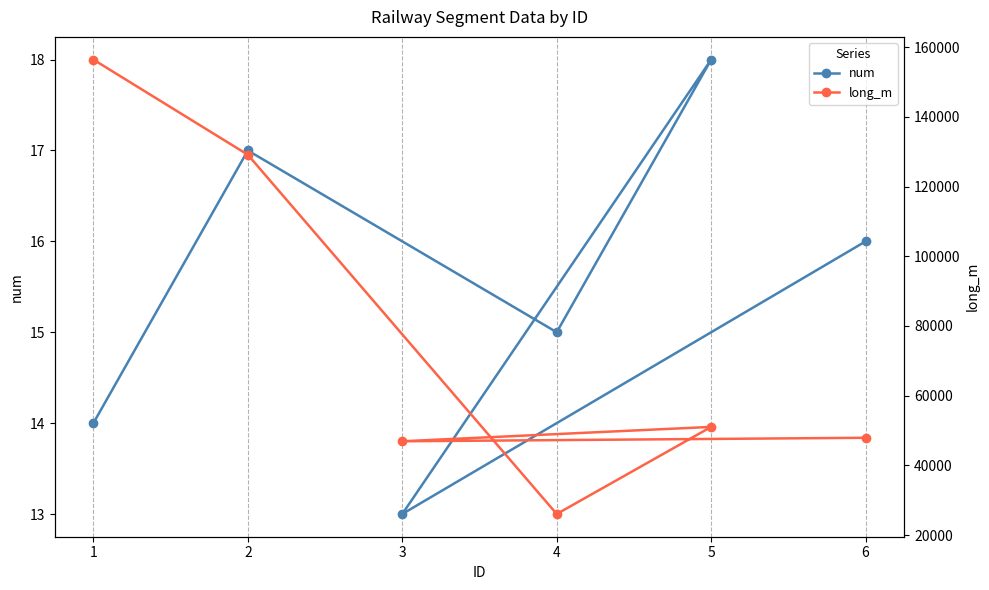

Which category has the highest value in the num series?

5